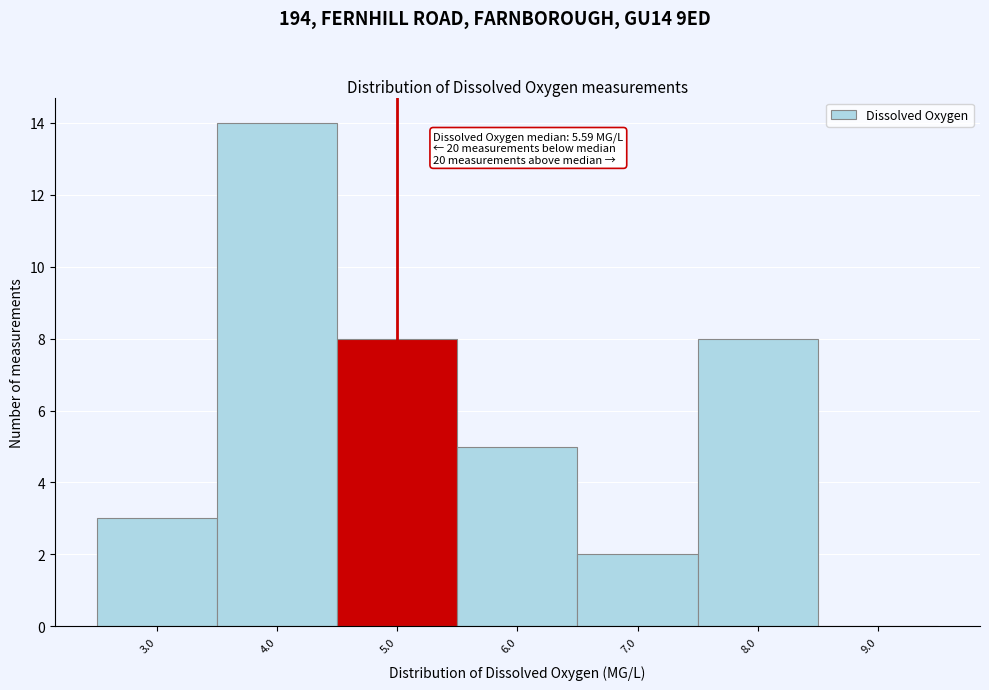

Reading left to right, list all the values displayed in this chart.

3.0=3	4.0=14	5.0=8	6.0=5	7.0=2	8.0=8	9.0=0